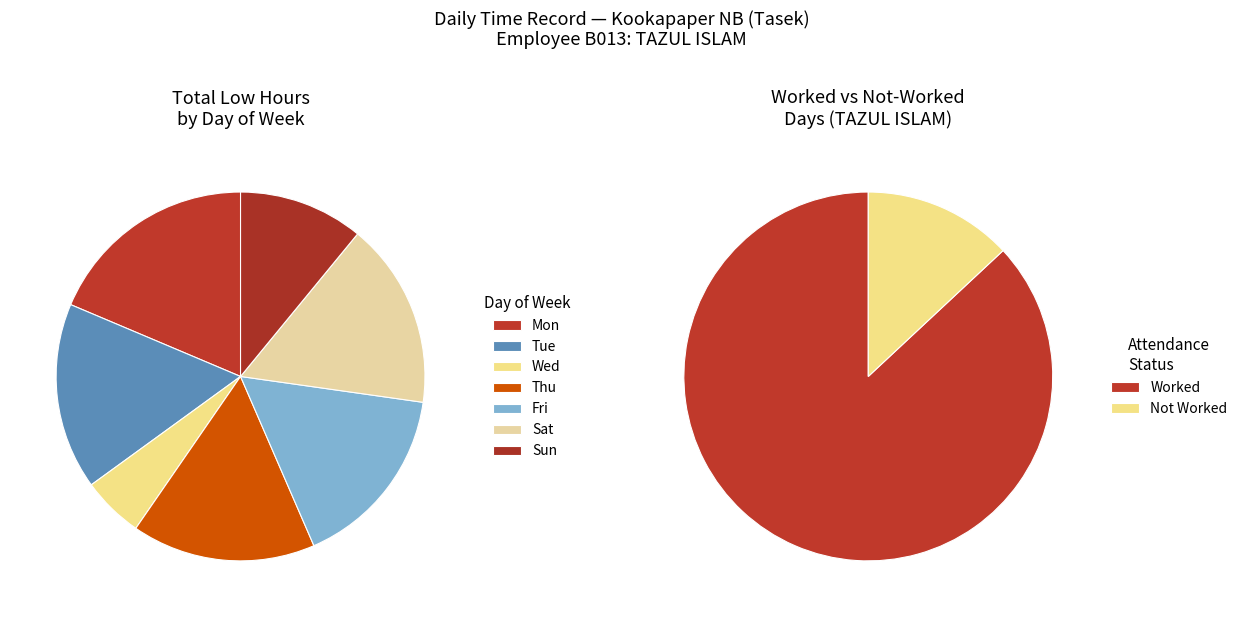

What is the smallest slice in the pie chart?

1-Wed